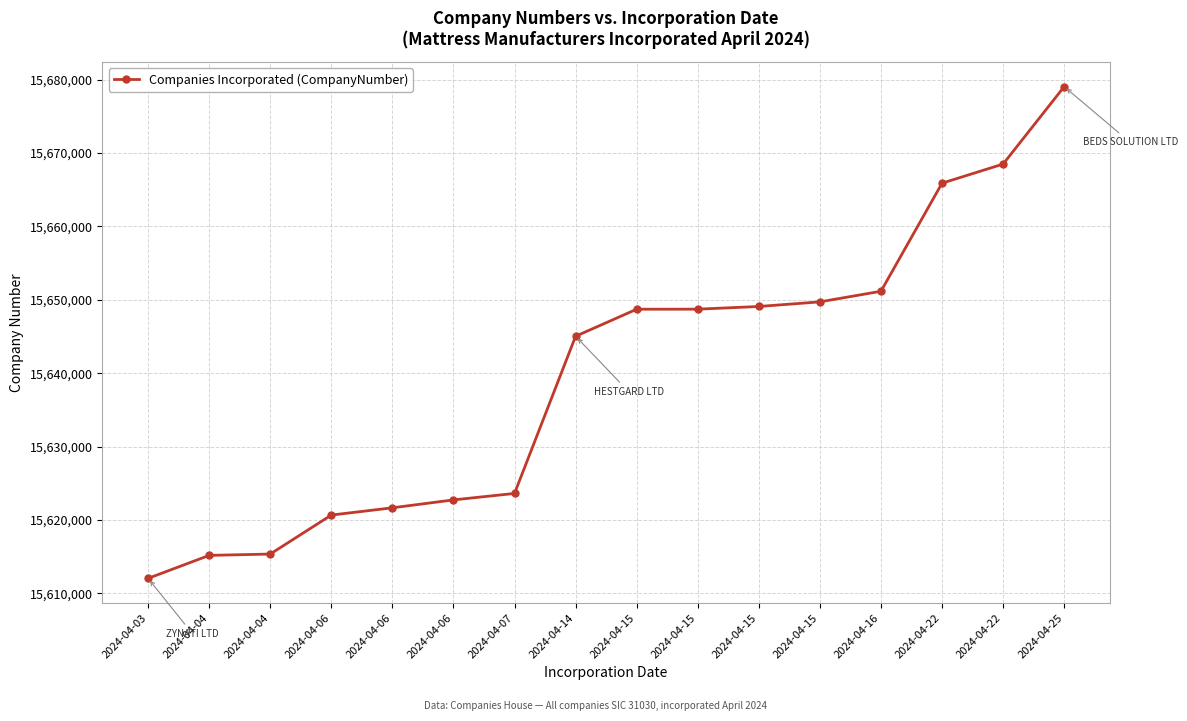

Is this an area chart (filled region under the line)?

No